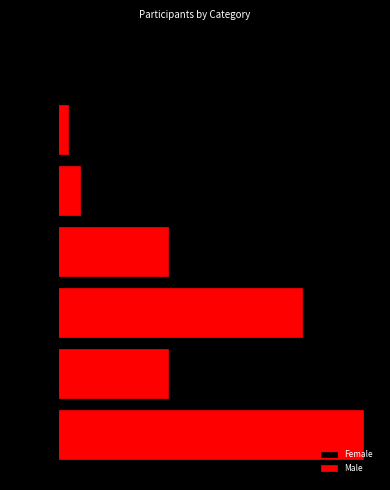

At which category does the chart reach its minimum across all series?

Veteran 3 F